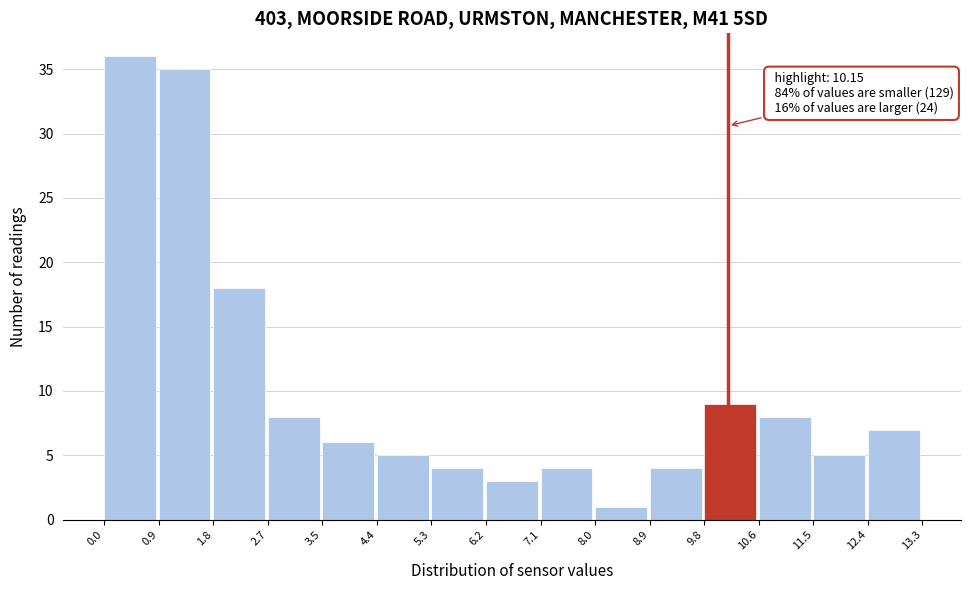

Over which range of the x-axis is the bar tallest?

0.0 to 0.9